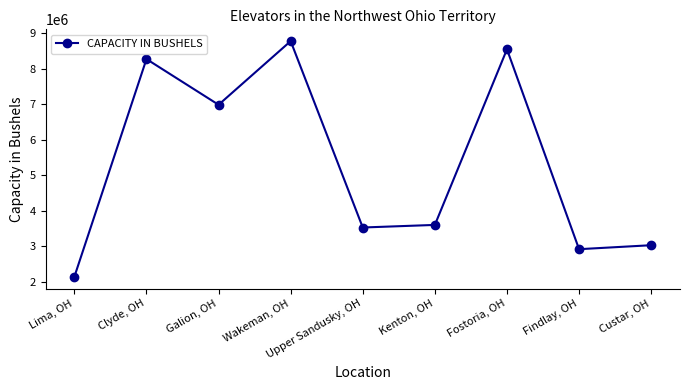

What is the sum of the values at Galion, OH and Custar, OH?

10016000